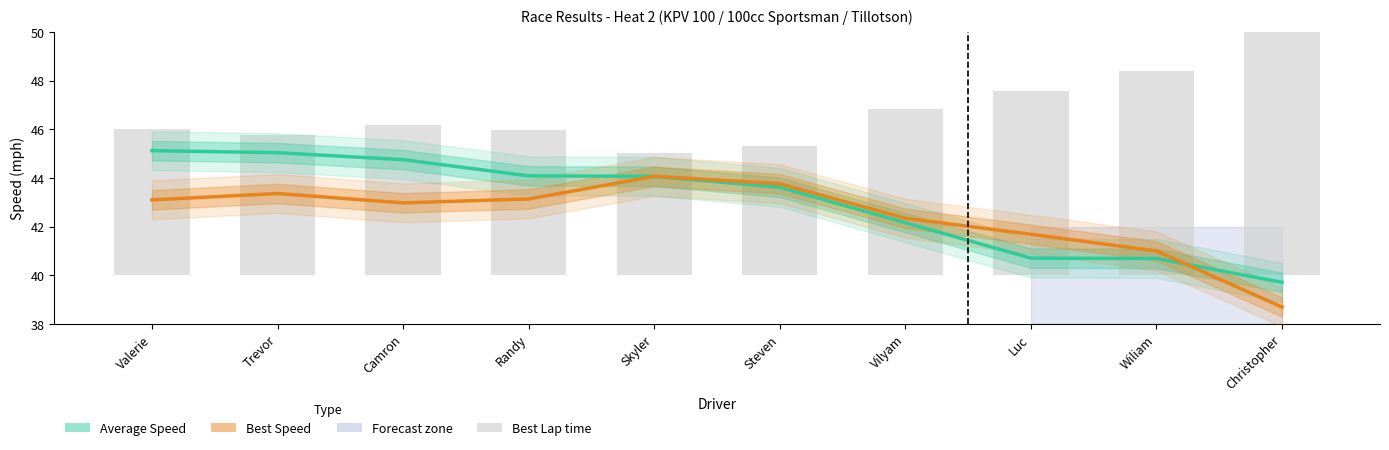

Which series has the largest total across all categories?

Average Speed